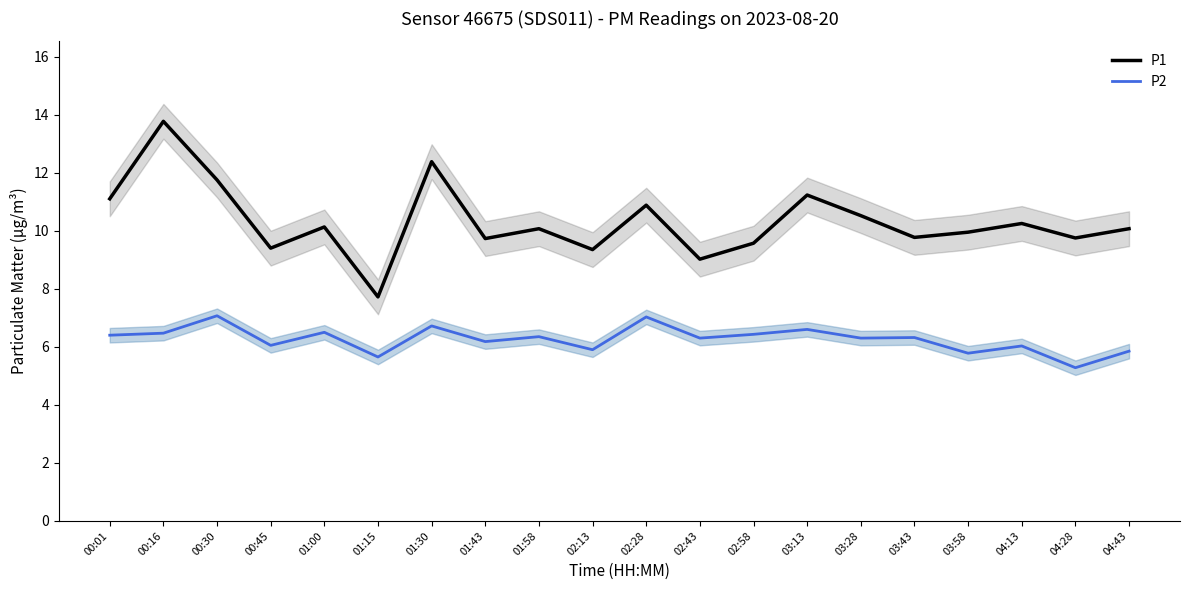

Is the value of P1 at 00:45 greater than the value of P2 at 03:43?

Yes